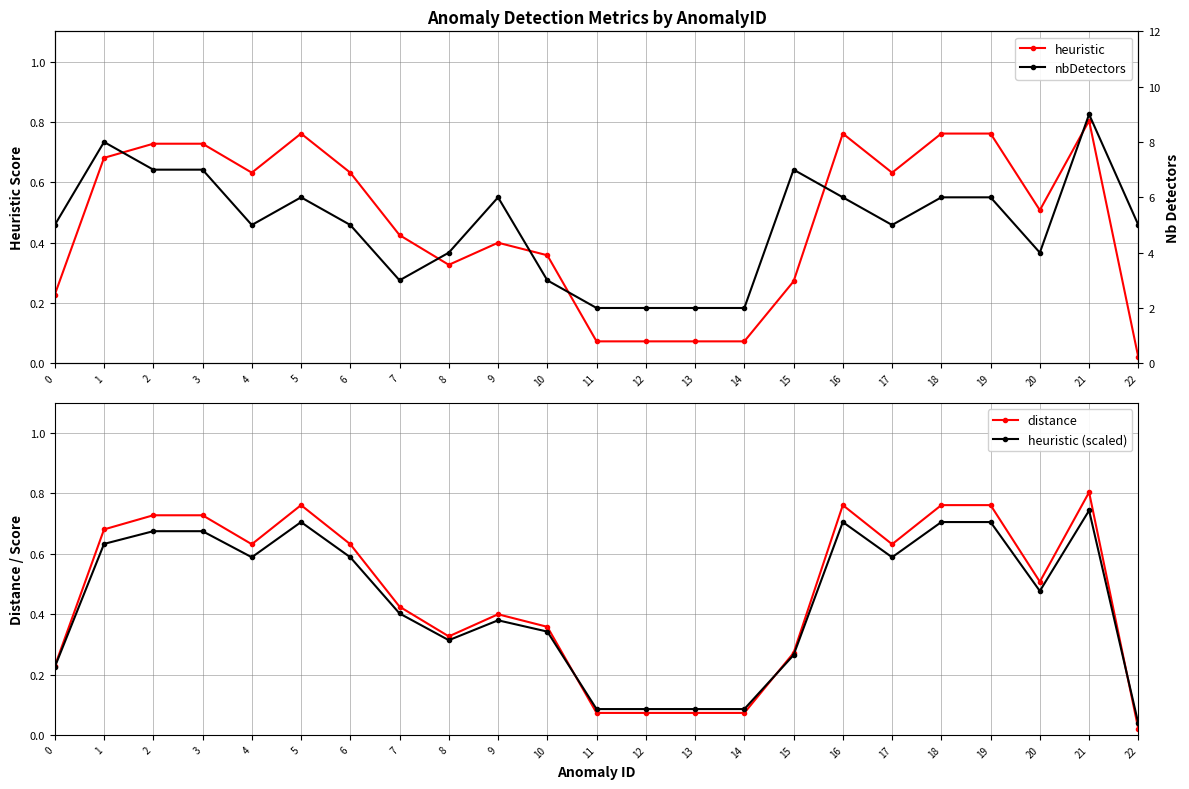

Where is the first local minimum for nbDetectors?

4